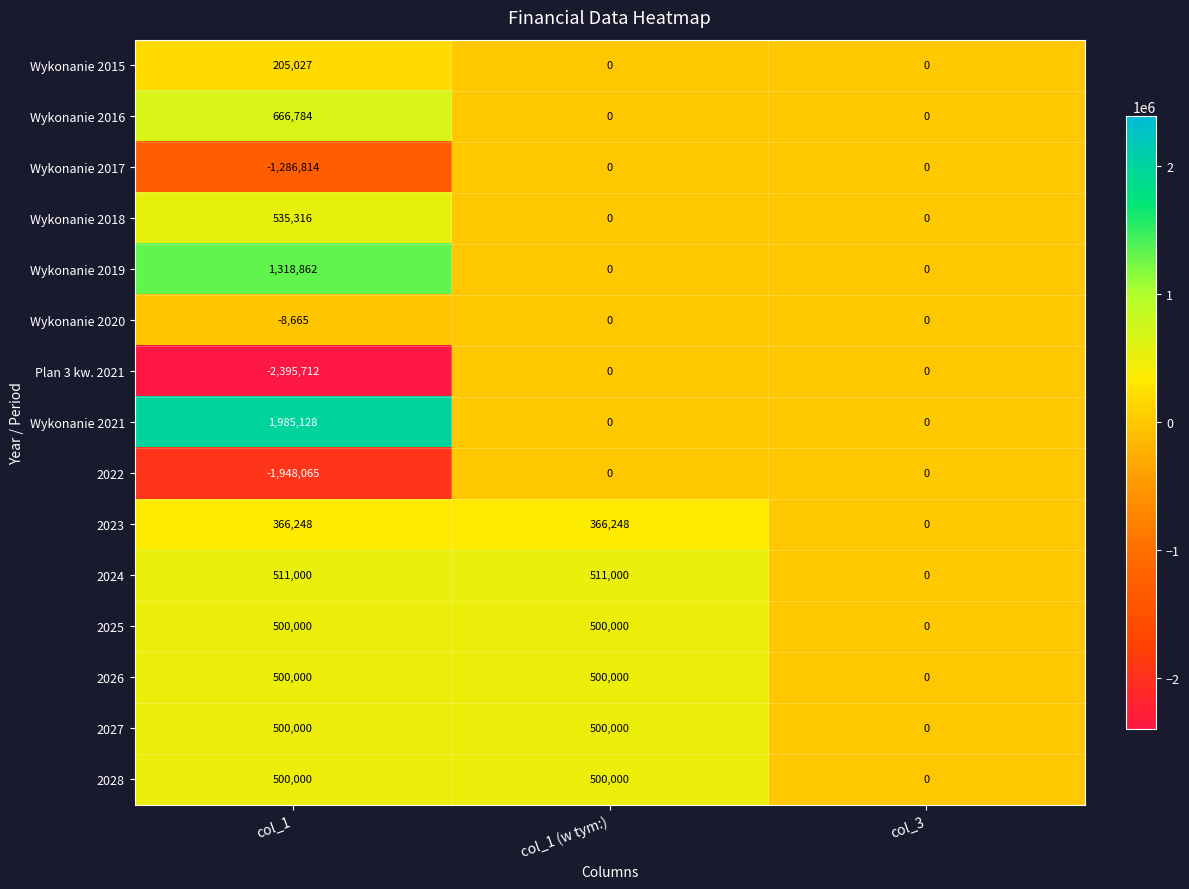

What is the spread (max minus min) of values at col_1?

4380840